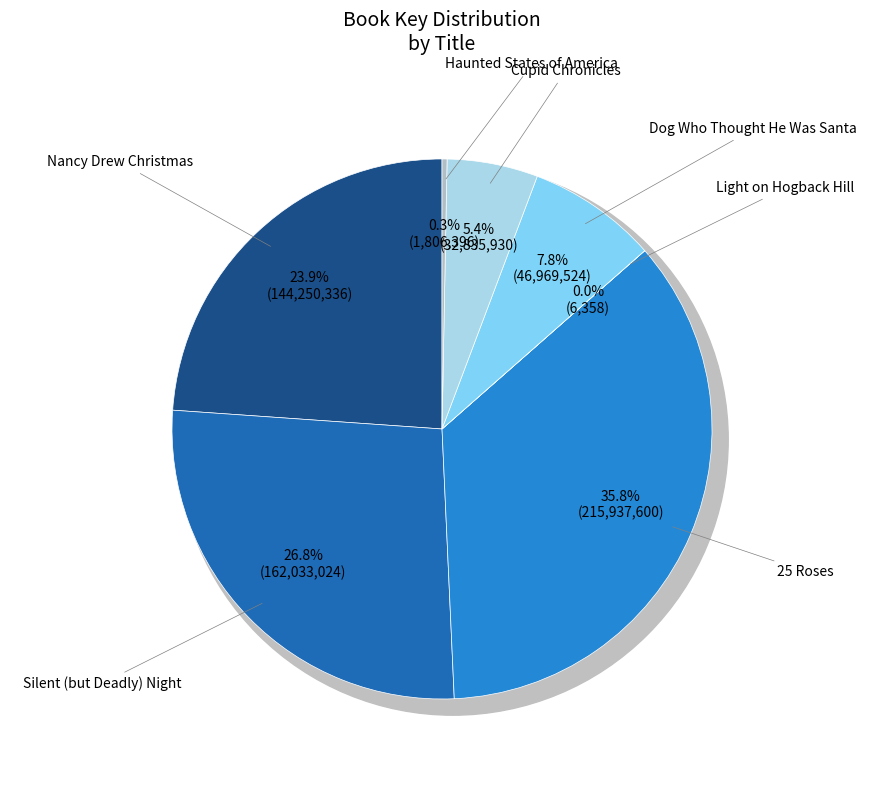

The 25 Roses slice represents 36% of the pie. True or false?

True